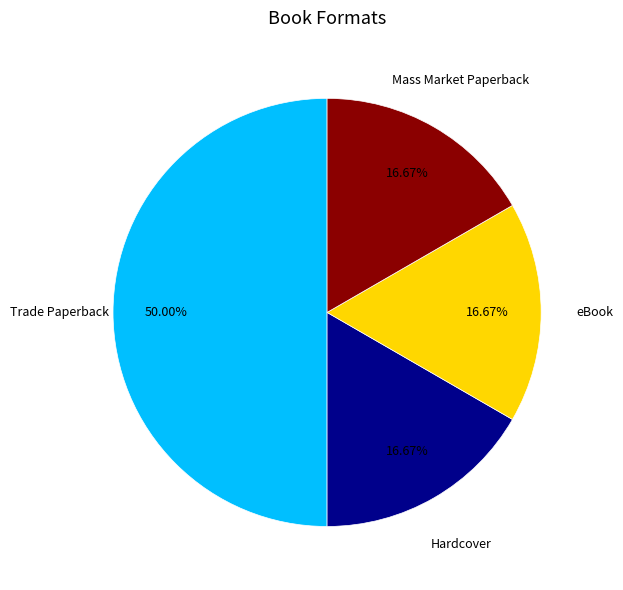

What is the largest slice in the pie chart?

Trade Paperback